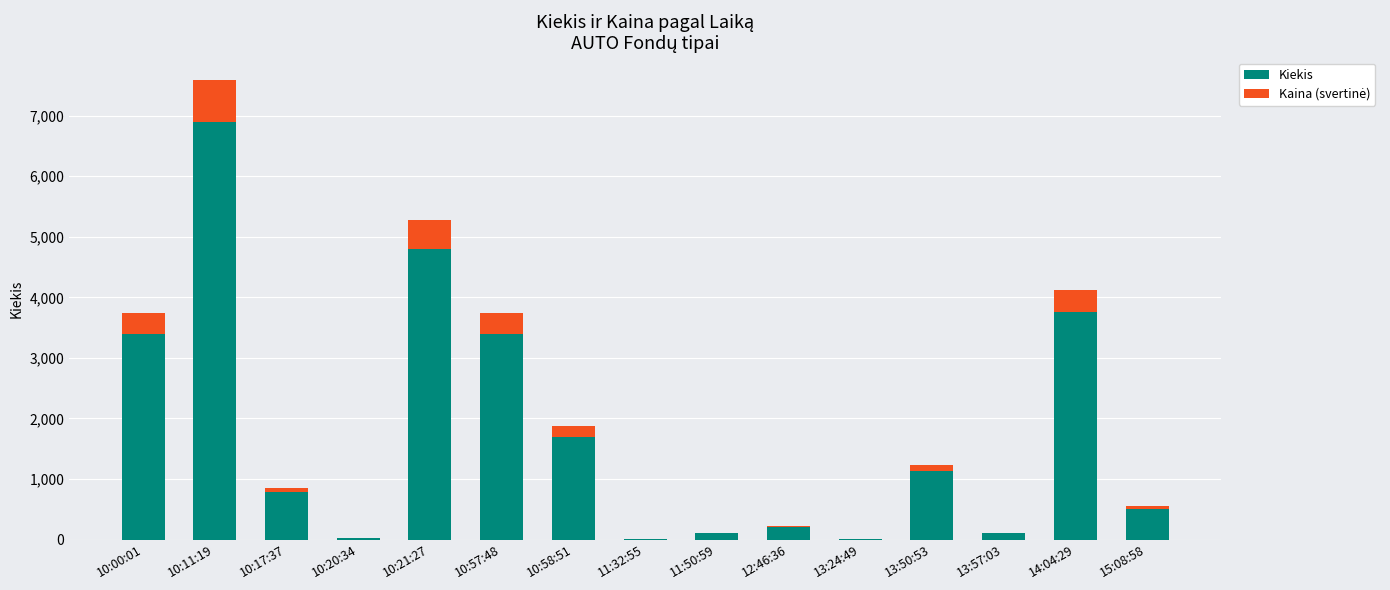

At which category is the sum across all series the highest?

10:11:19